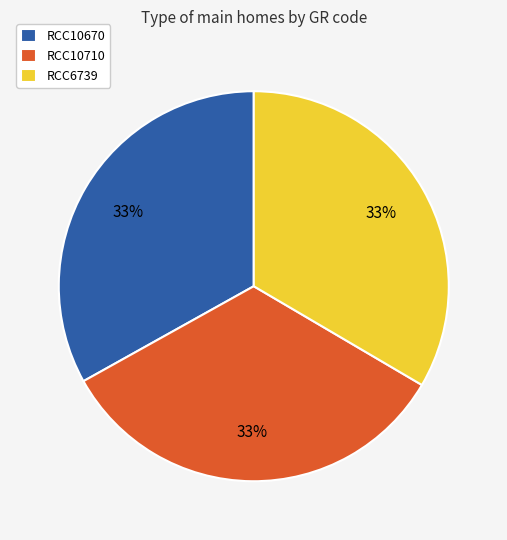

What percentage is the RCC6739 slice, to the nearest percent?

33%